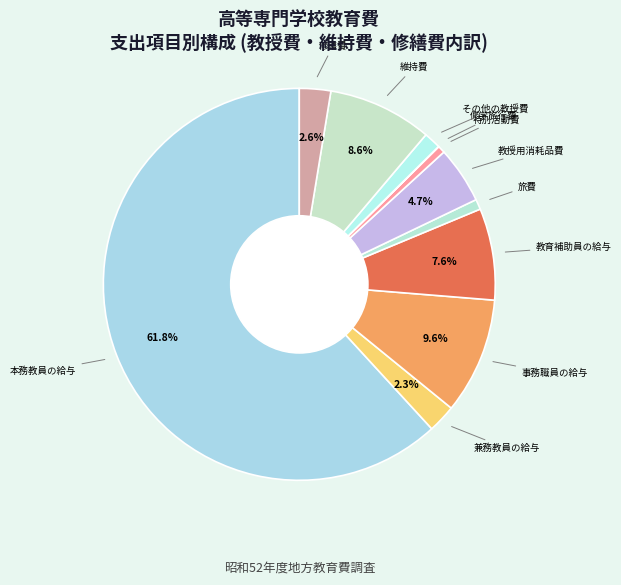

To the nearest percent, what is the average slice percentage?

9%